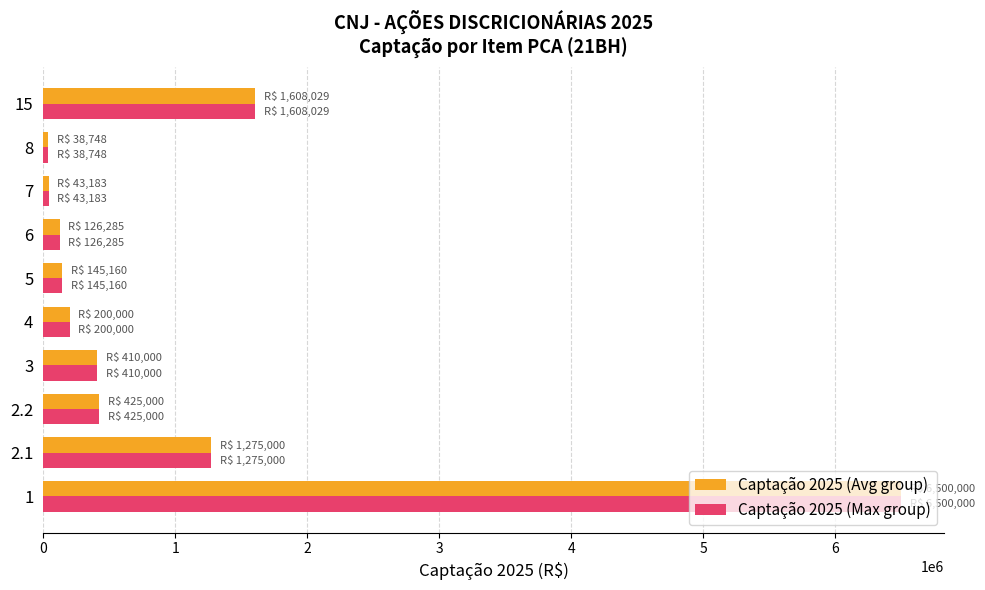

The value of Captação 2025 (Avg group) at 1 is 1702435.3. True or false?

False